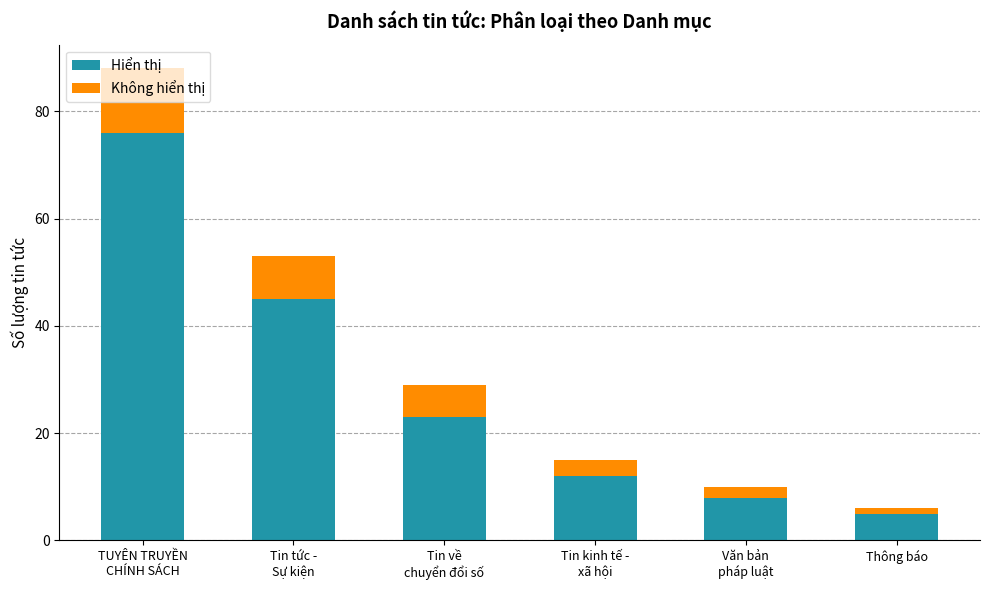

What is the lowest value of the Hiển thị series?

5